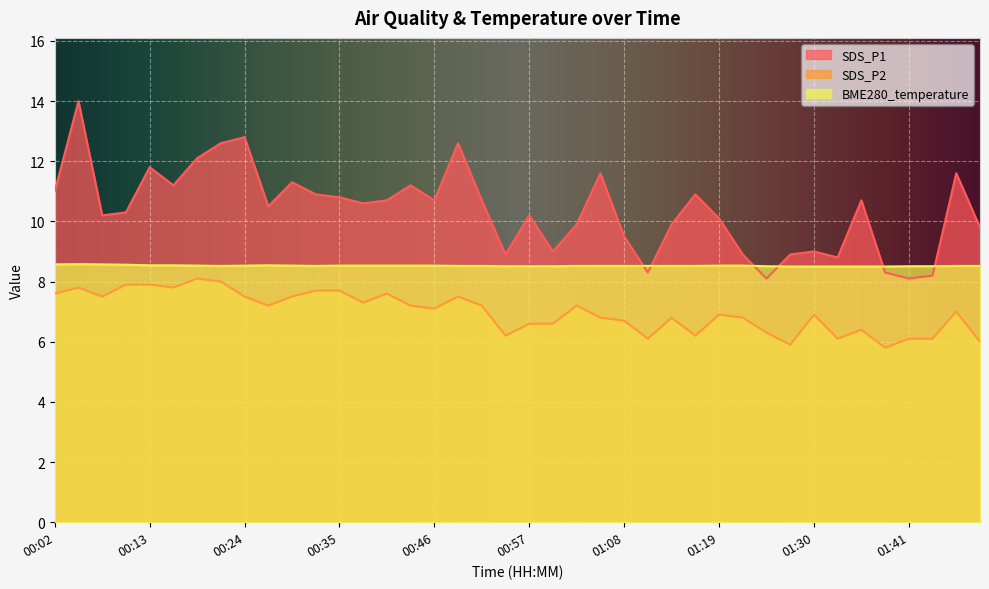

True or false: BME280_temperature and SDS_P2 cross at least once.

False